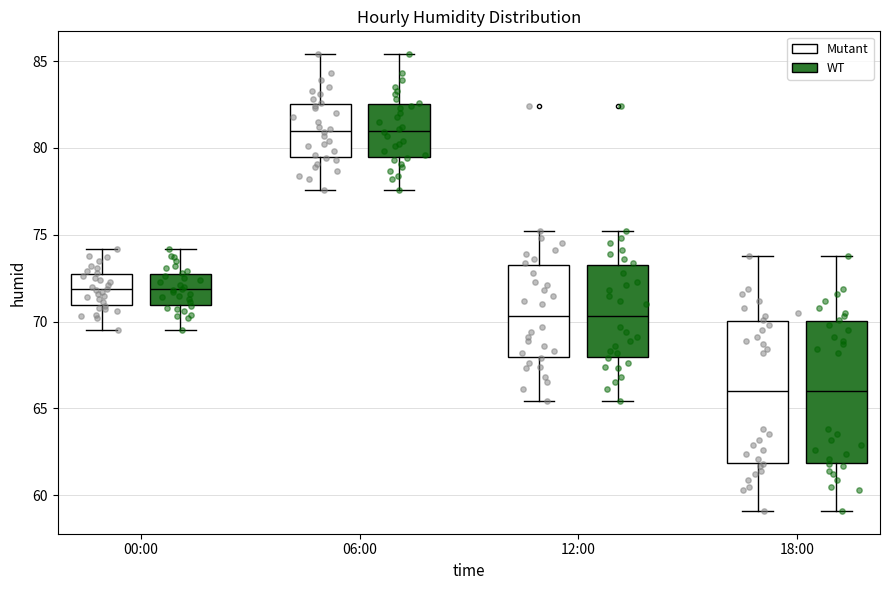

Where does the lower whisker of the box for 18:00 (WT) end on the y-axis? The values are not printed on the chart, so give them approximately, as read against the axis.

59.0